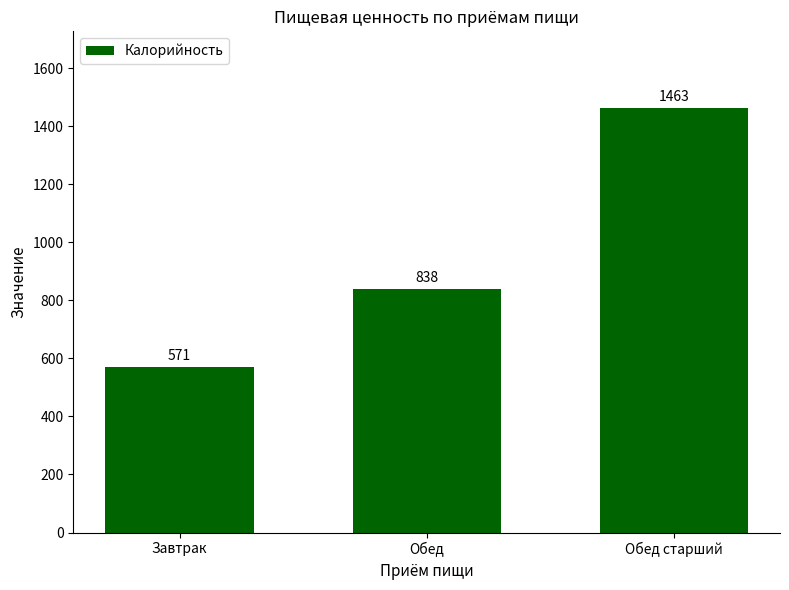

How many data points are less than 838?

1